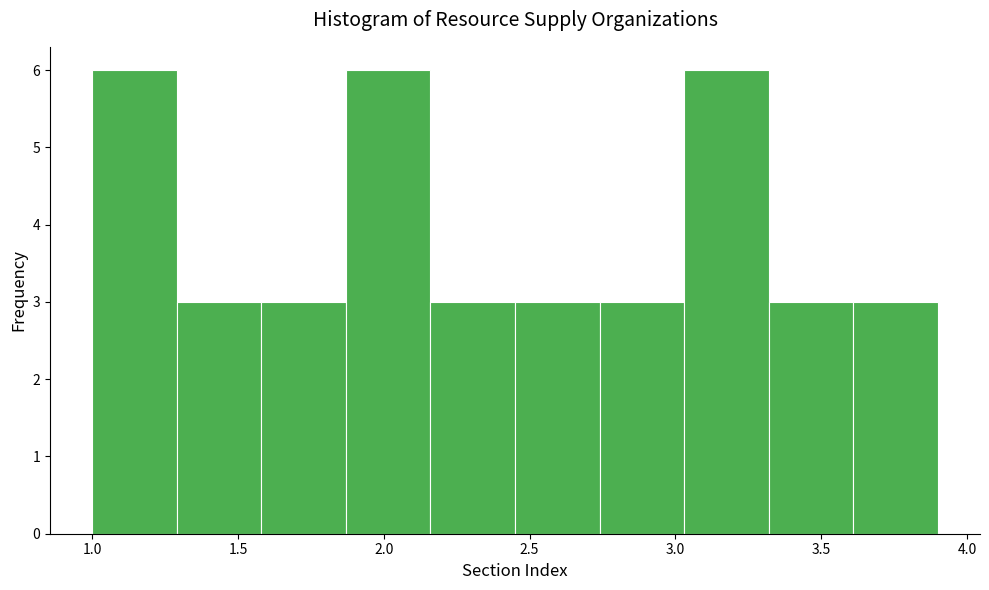

What is the height of the bar covering 3.61 to 3.90 on the x-axis? Neither the bar edges nor the heights are printed on the chart, so give them approximately, as read against the axes.

3